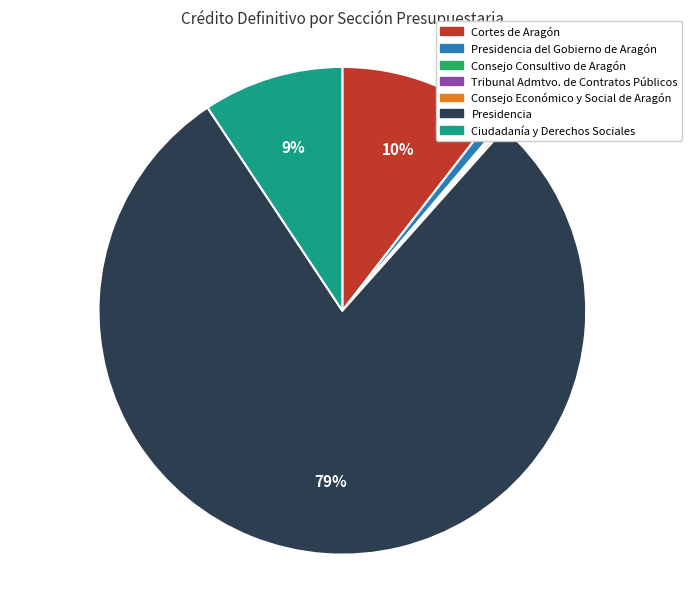

Does any single category account for the majority?

Yes